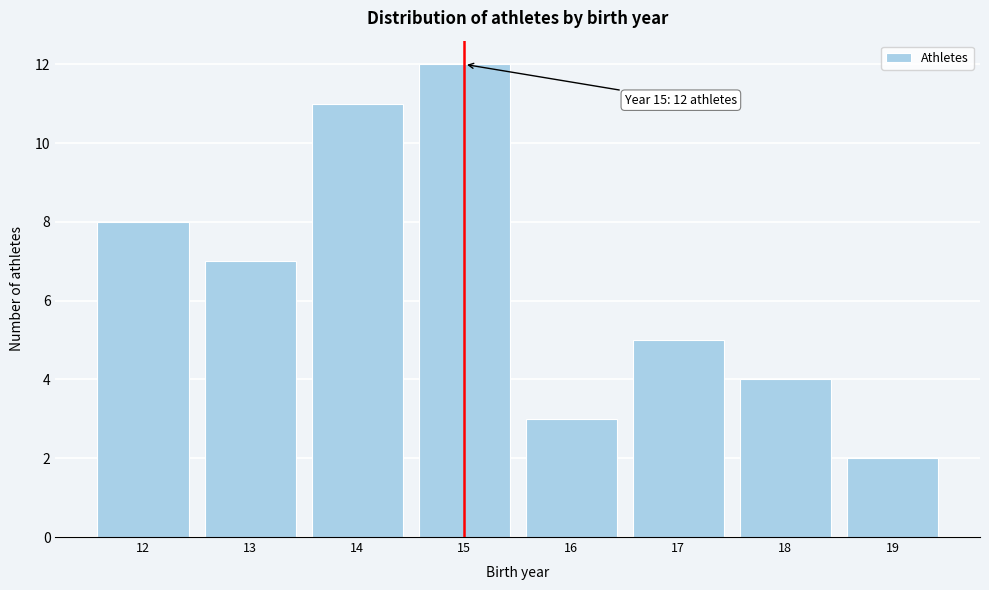

Reading left to right, extract all data points from this chart.

12=8	13=7	14=11	15=12	16=3	17=5	18=4	19=2